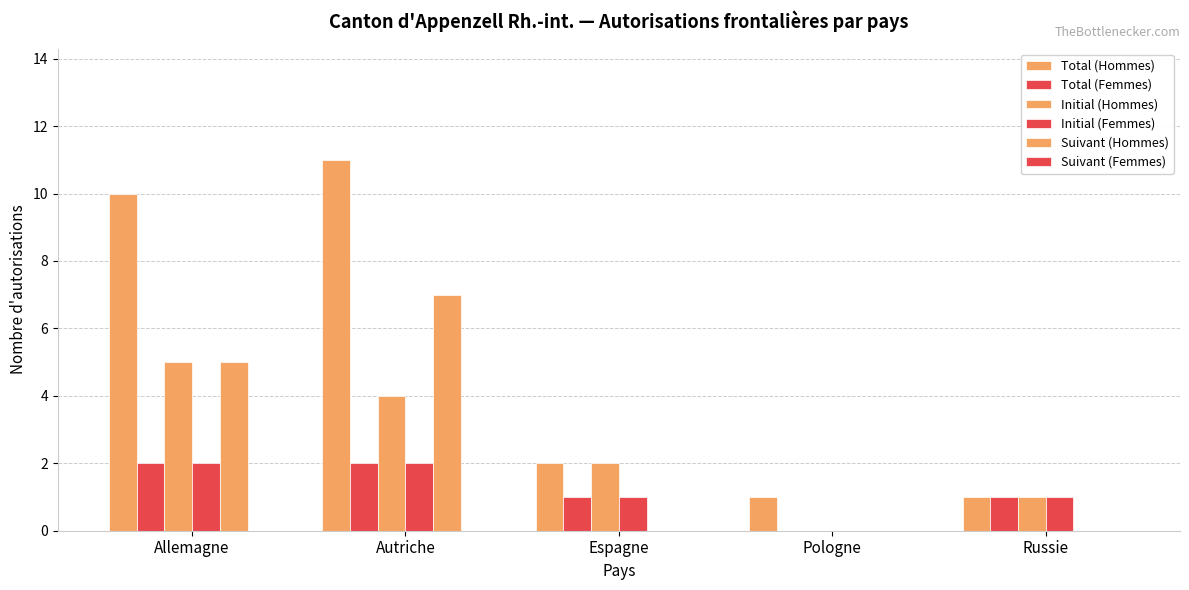

True or false: Suivant (Hommes) has a value of 0 at Russie.

True